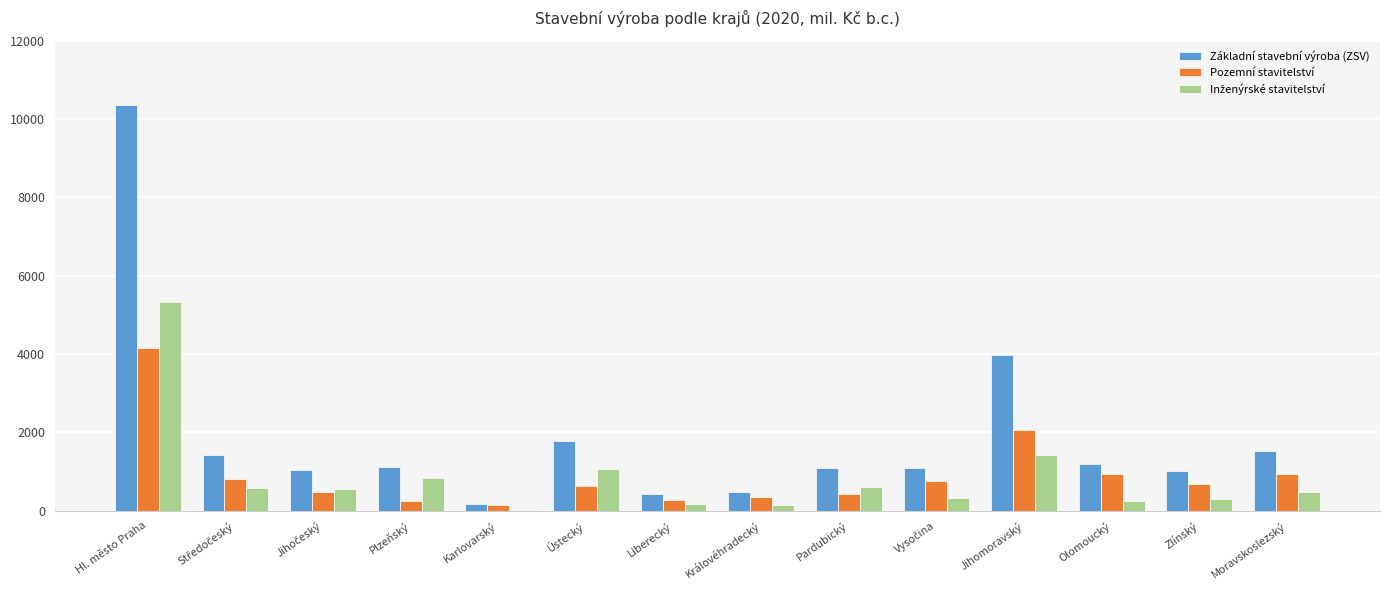

The Základní stavební výroba (ZSV) series shows 1595 at Olomoucký. True or false?

False